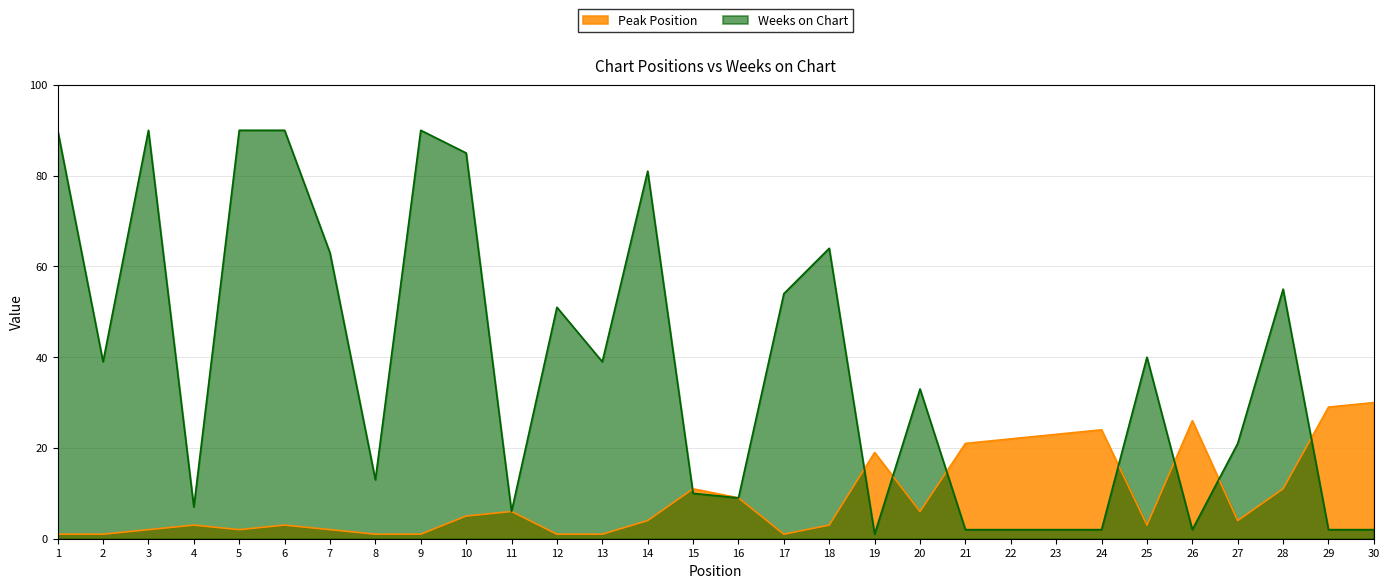

Between 22 and 12, which is larger?

22